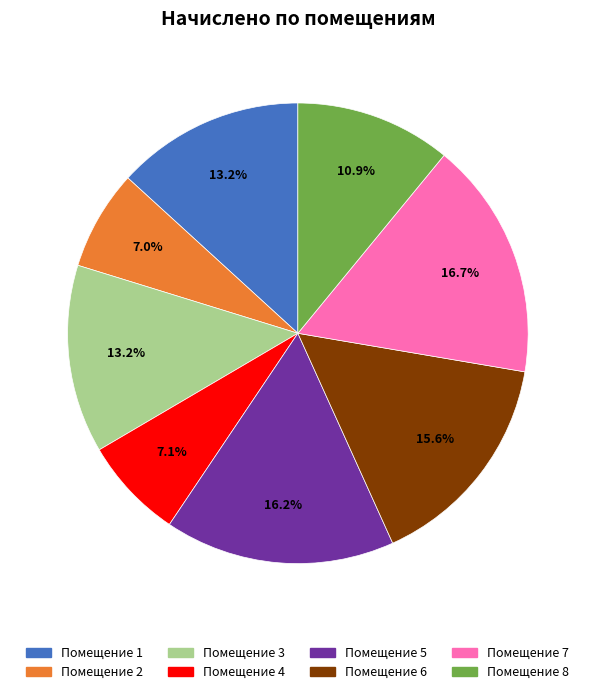

Combined, what portion of the pie is Помещение 2 and Помещение 3?

20.2%